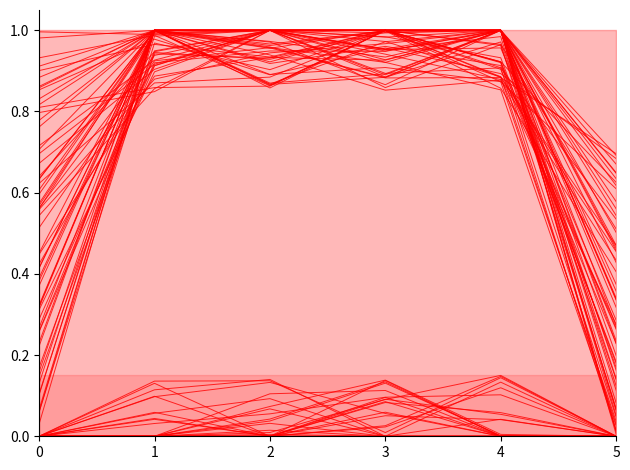

Rank the categories by All Others value from lowest to highest.

0, 1, 2, 3, 4, 5